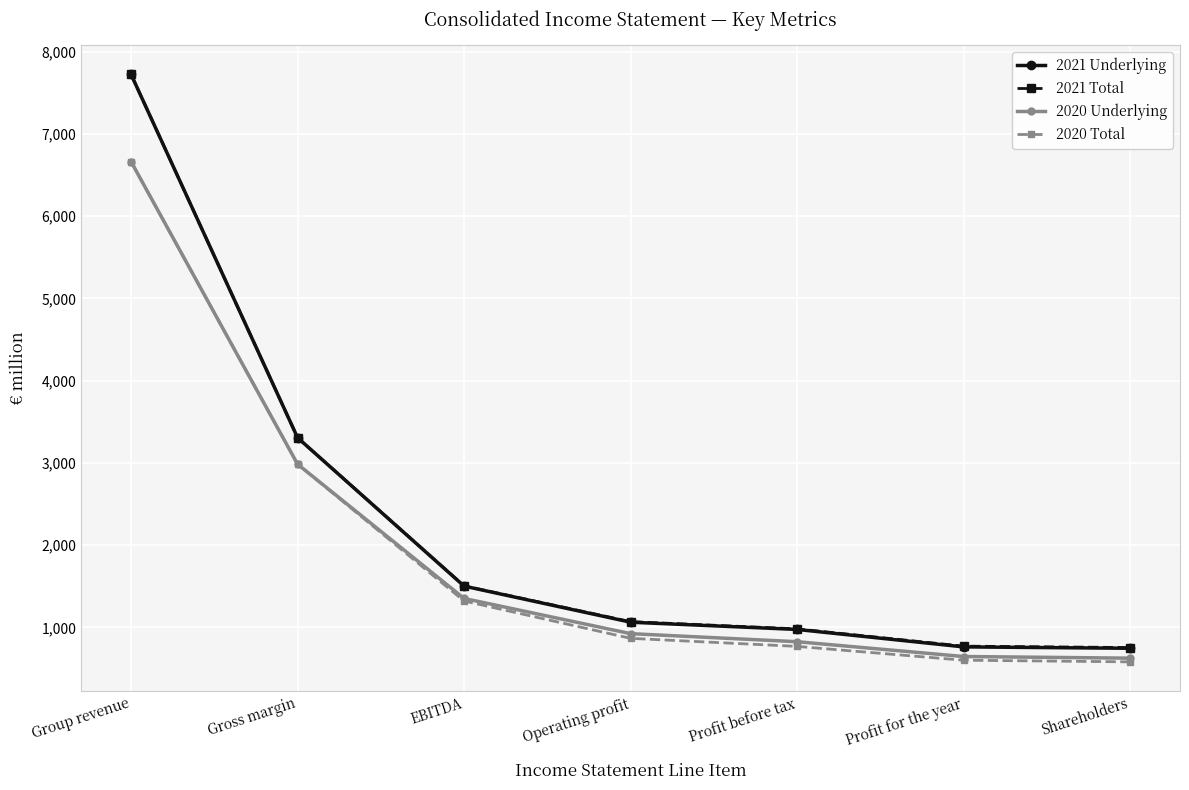

What is the sum of all 2021 Underlying values?

16084